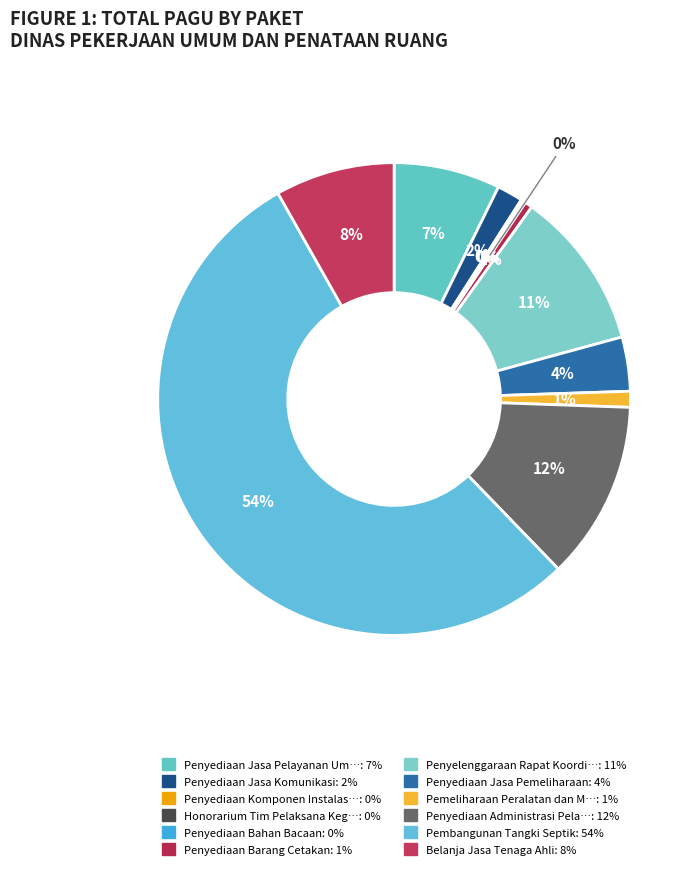

What is the ratio of the value at Penyediaan Administrasi Pelaksanaan to the value at Penyelenggaraan Rapat Koordinasi?

1.1